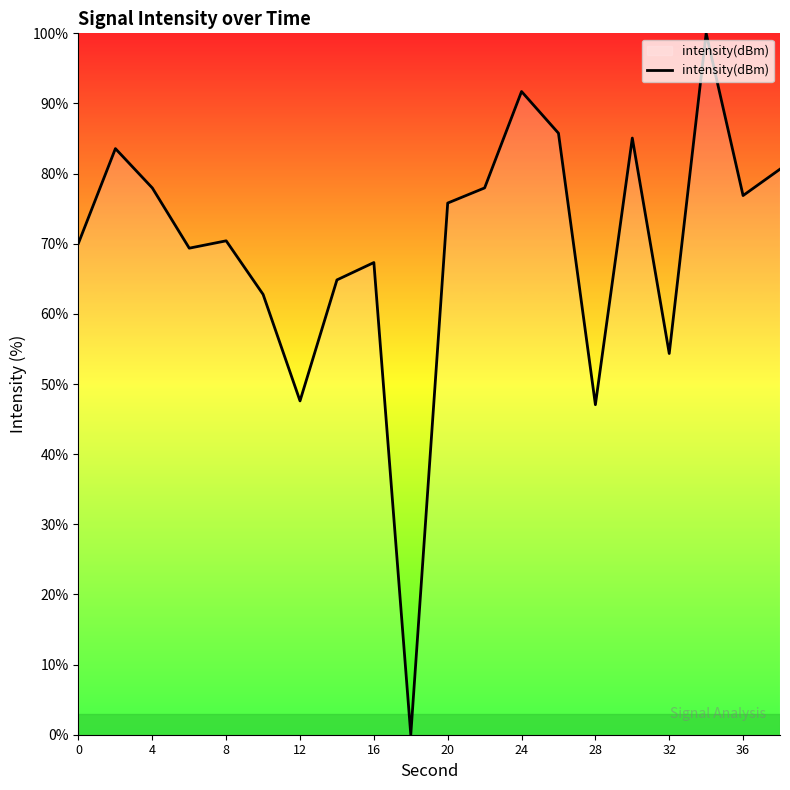

What is the greatest value displayed?

100.0